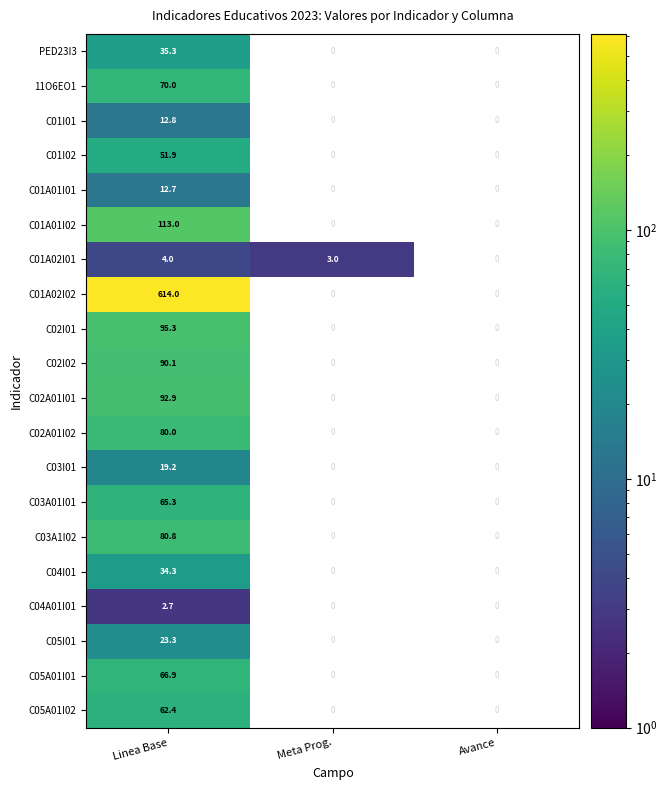

Is it true that C01A02I02 equals 357.0 at Linea Base?

False